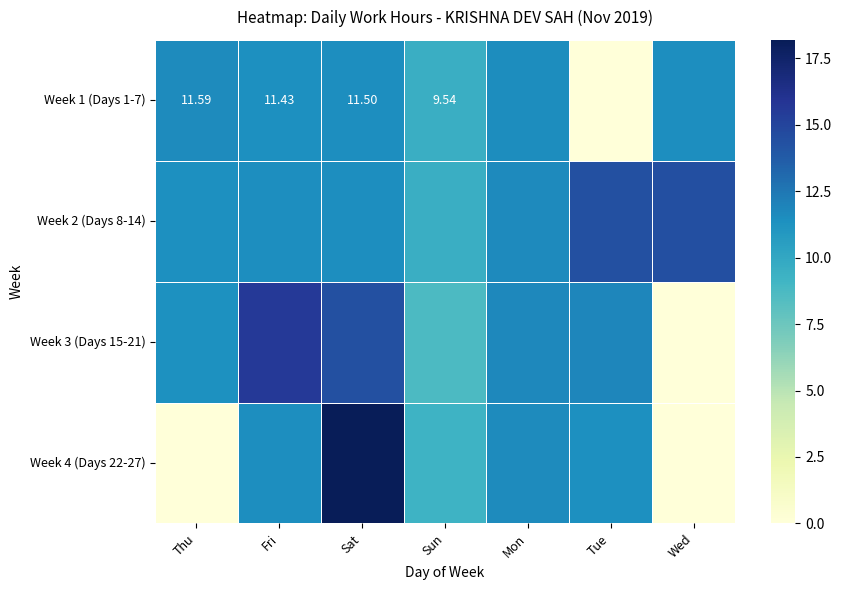

At Mon, list the series in order from largest to smallest.

Week 3 (Days 15-21), Week 2 (Days 8-14), Week 4 (Days 22-27), Week 1 (Days 1-7)